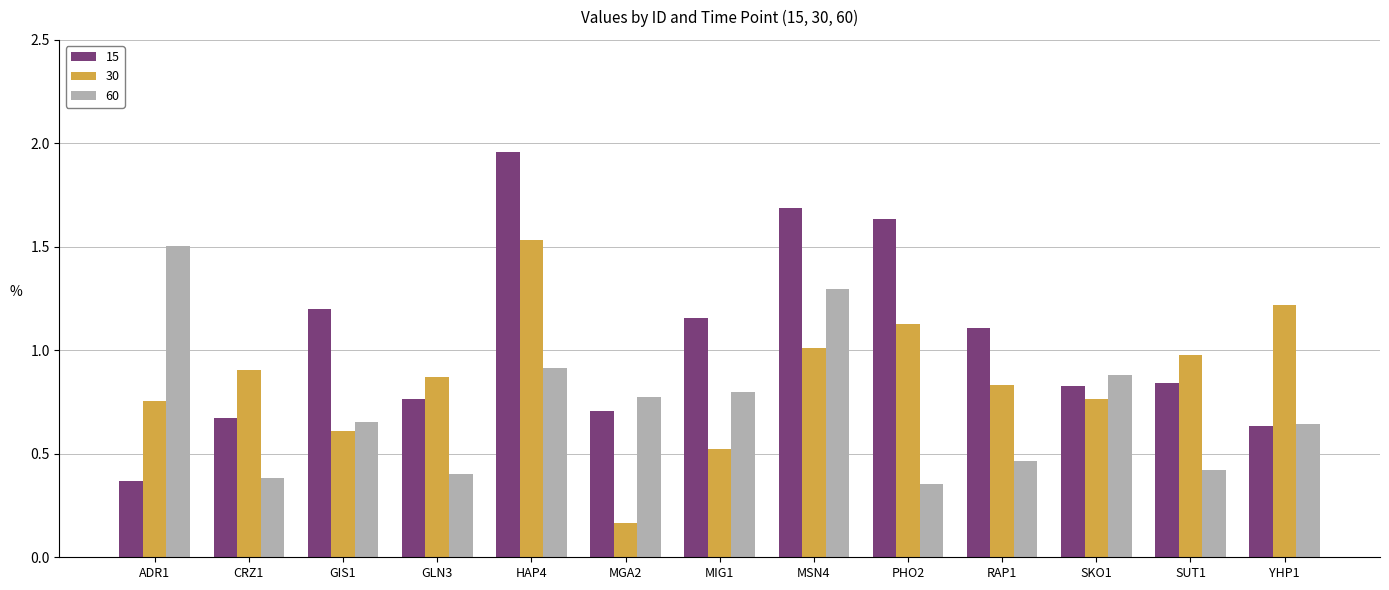

Are the bars horizontal?

No